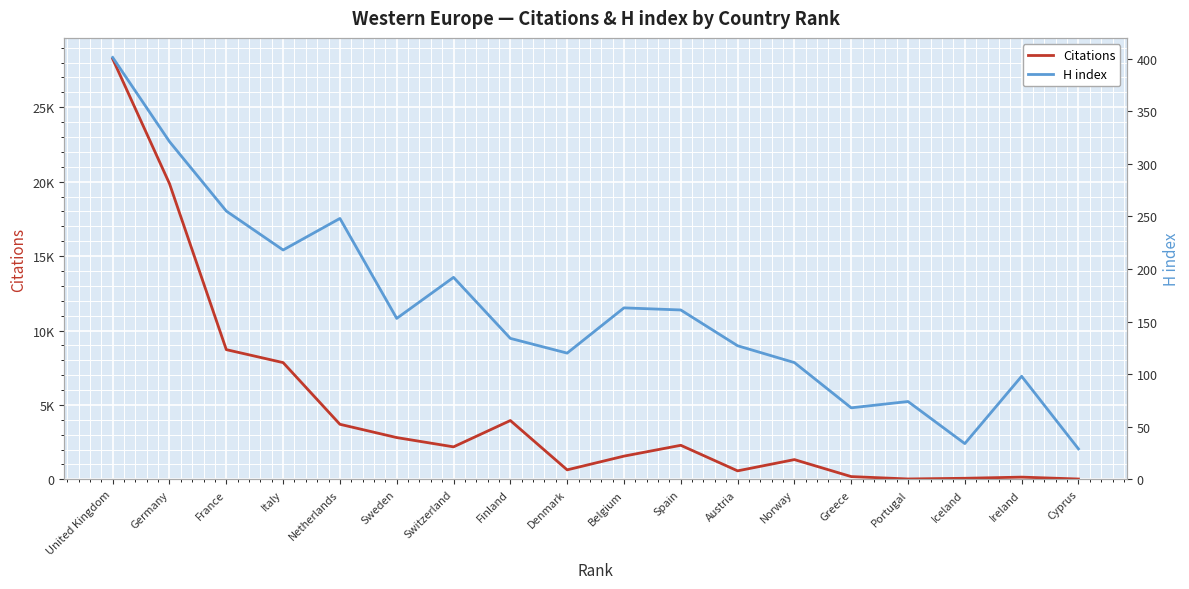

Which series has the largest total across all categories?

Citations